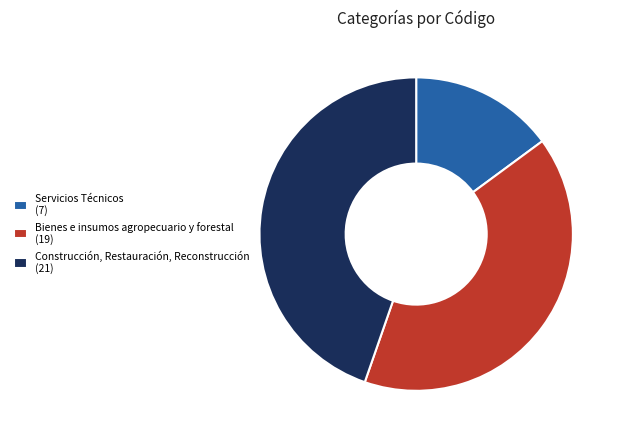

Count the number of slices in the pie.

3